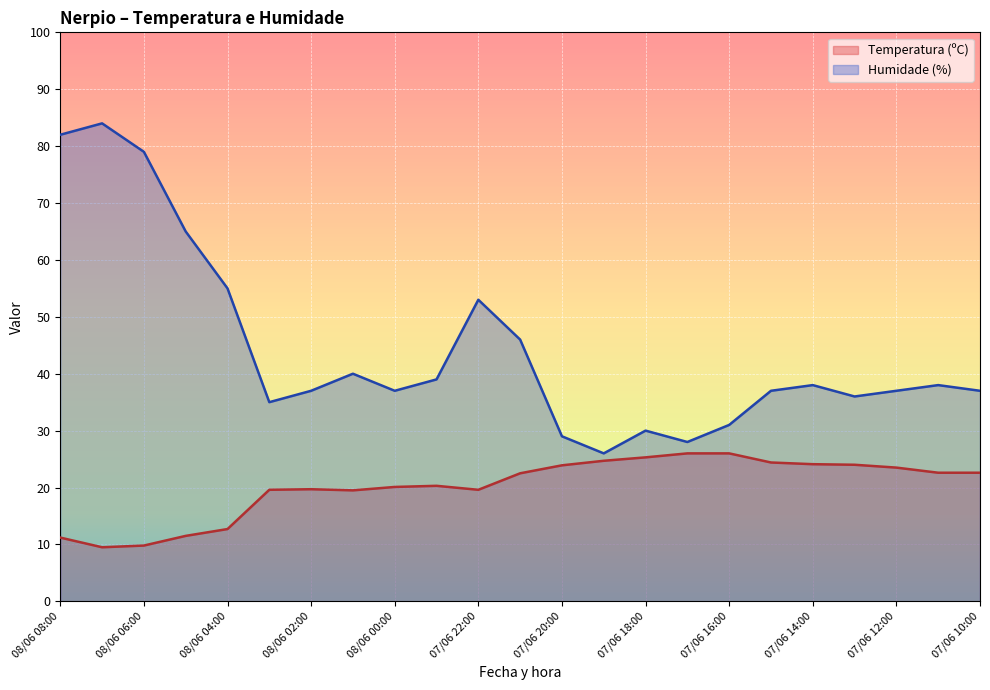

Does the chart display data point markers on the line(s)?

No